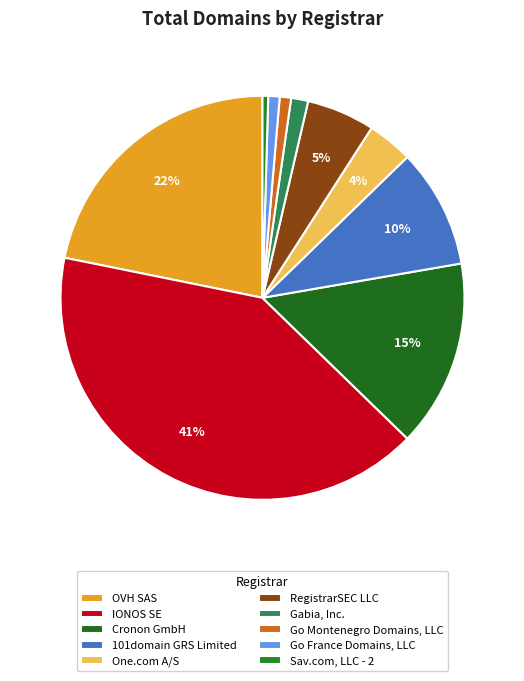

Is there a majority slice in this chart?

No